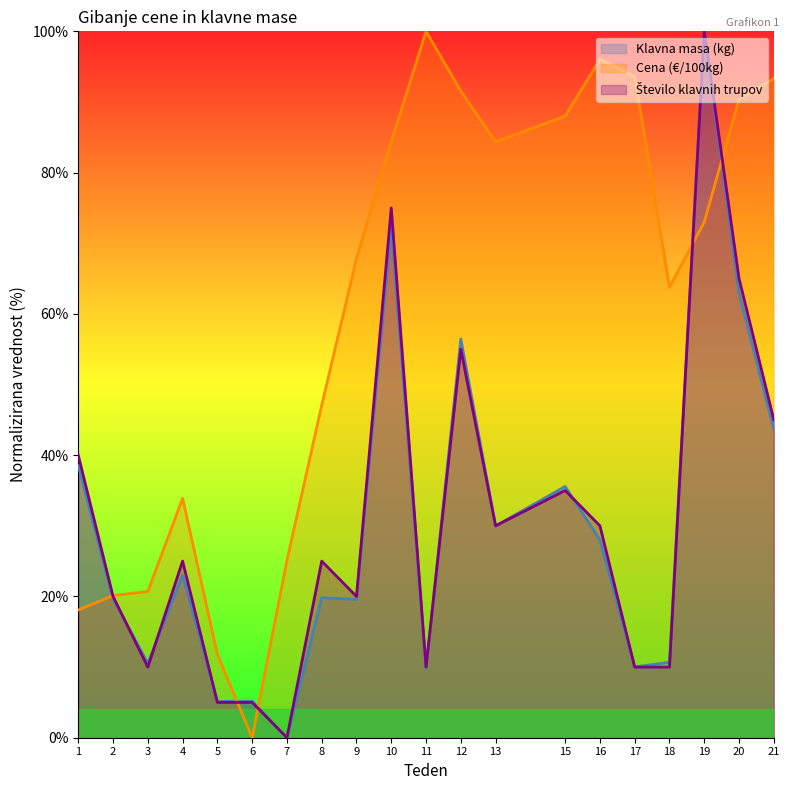

Reading right to left, extract all data points from this chart.

Klavna masa (kg): 21=43.7	20=63.0	19=100.0	18=10.7	17=10.0	16=28.0	15=35.6	13=30.0	12=56.4	11=9.8	10=72.4	9=19.6	8=19.8	7=0.0	6=5.2	5=5.1	4=23.0	3=10.5	2=19.7	1=38.5
Cena (€/100kg): 21=93.3	20=90.4	19=73.0	18=63.8	17=93.6	16=96.0	15=88.0	13=84.3	12=91.5	11=100.0	10=84.4	9=67.8	8=47.1	7=25.1	6=0.0	5=11.8	4=33.9	3=20.7	2=20.1	1=18.1
Število klavnih trupov: 21=45.0	20=65.0	19=100.0	18=10.0	17=10.0	16=30.0	15=35.0	13=30.0	12=55.0	11=10.0	10=75.0	9=20.0	8=25.0	7=0.0	6=5.0	5=5.0	4=25.0	3=10.0	2=20.0	1=40.0